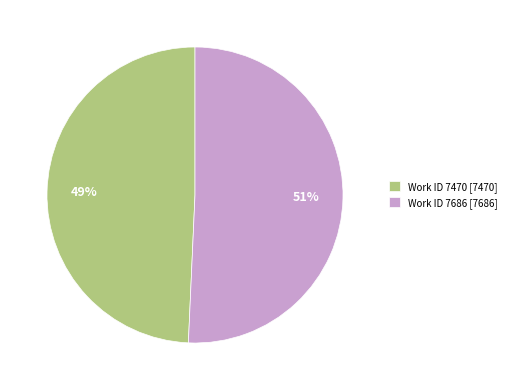

What percentage is the Work ID 7470 [7470] slice, to the nearest percent?

49%